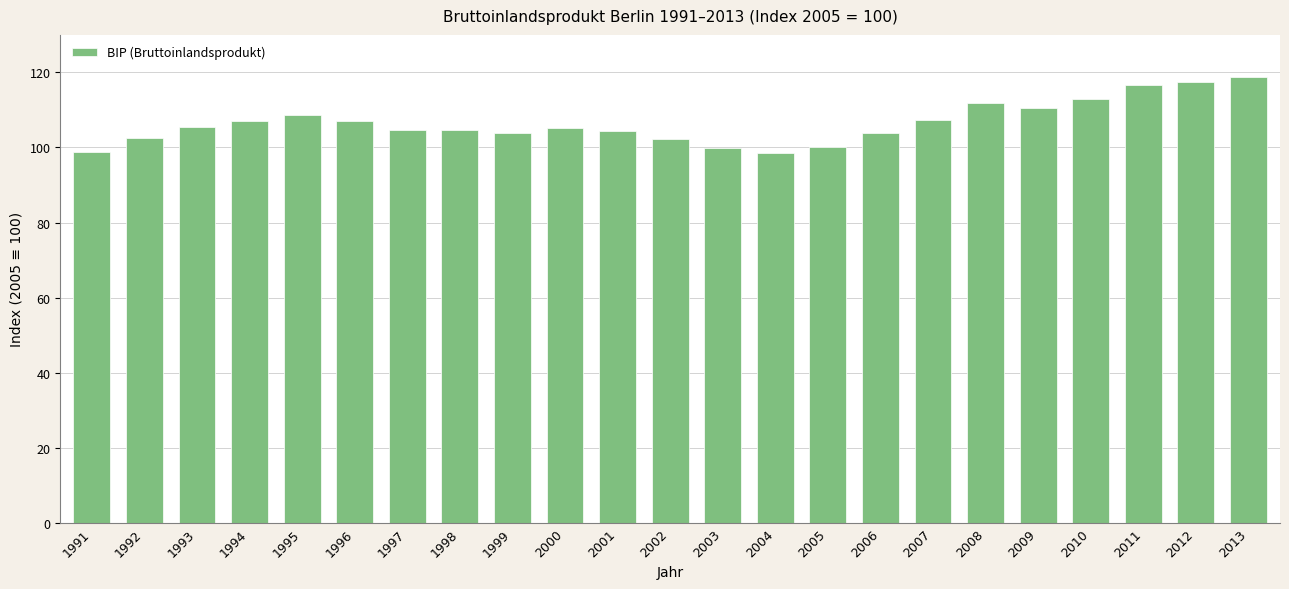

What is the difference between the maximum and minimum values?

20.3